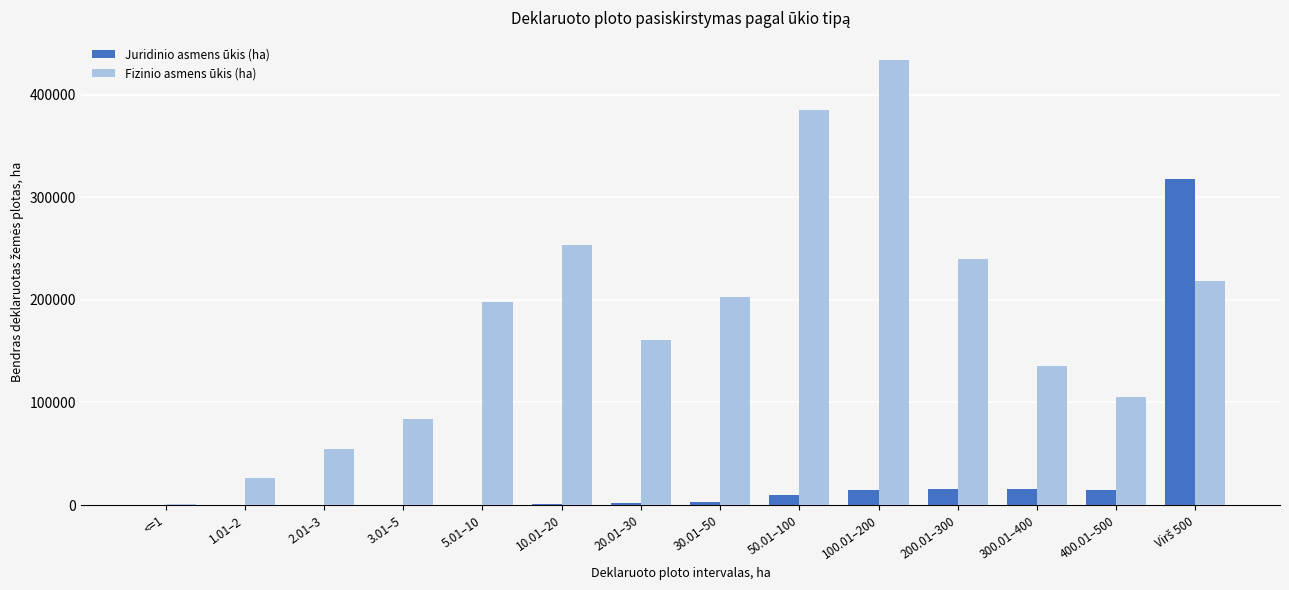

What is the maximum value for Juridinio asmens ūkis (ha)?

317696.5